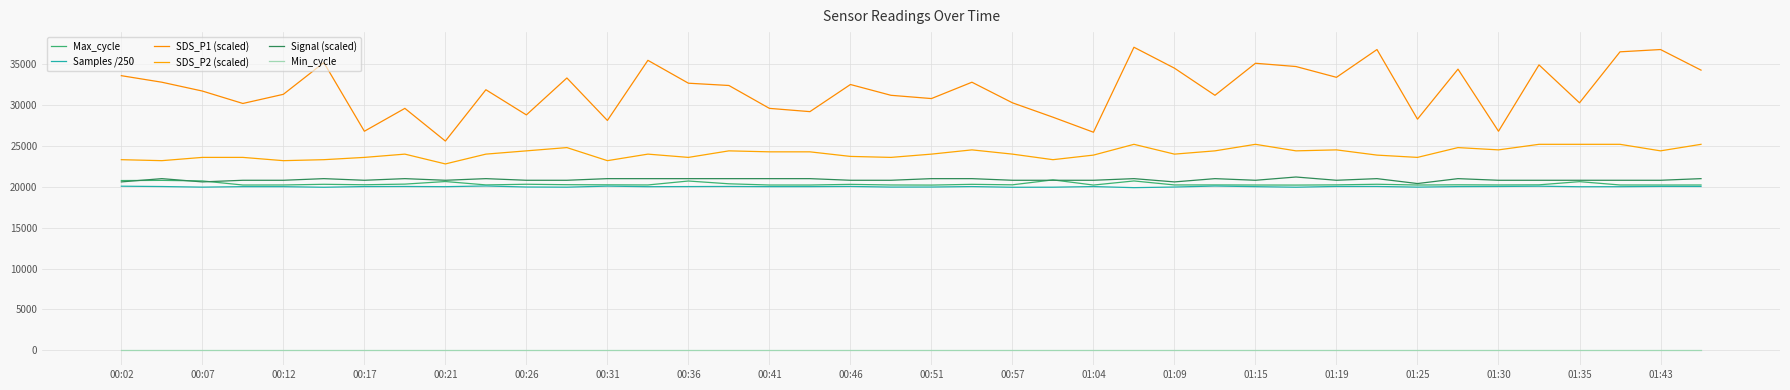

What is the difference between the maximum and minimum values in the Max_cycle series?

637.0